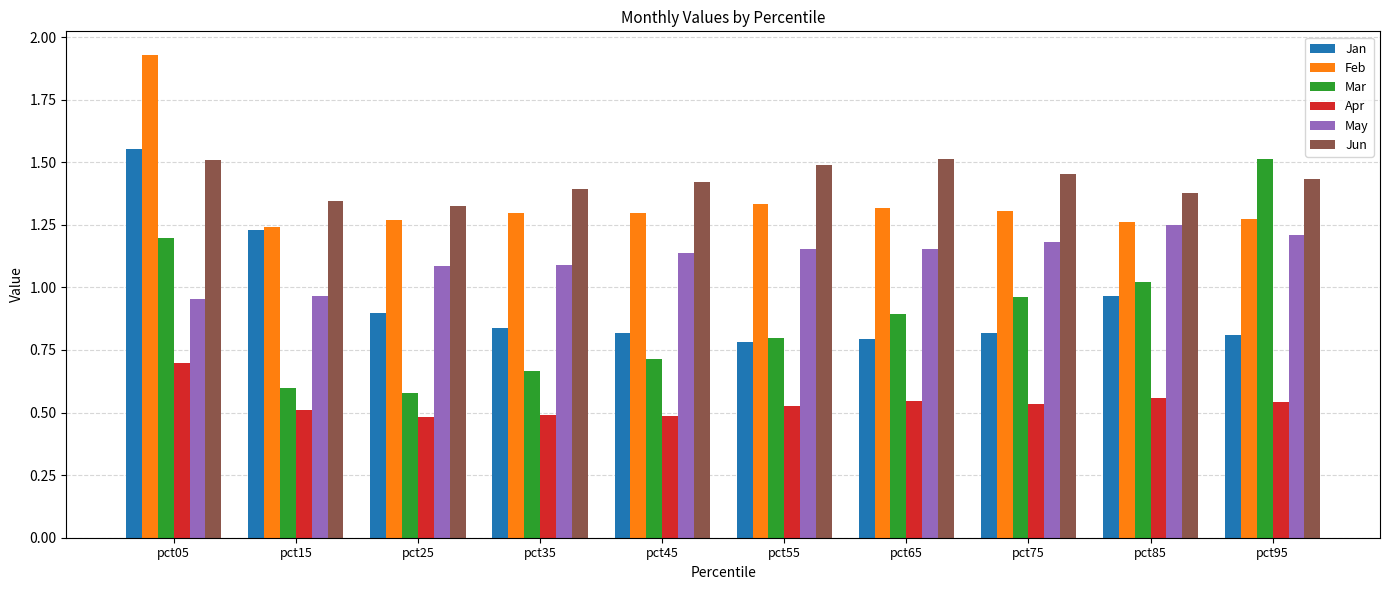

What is the total value across all series at pct85?

6.4